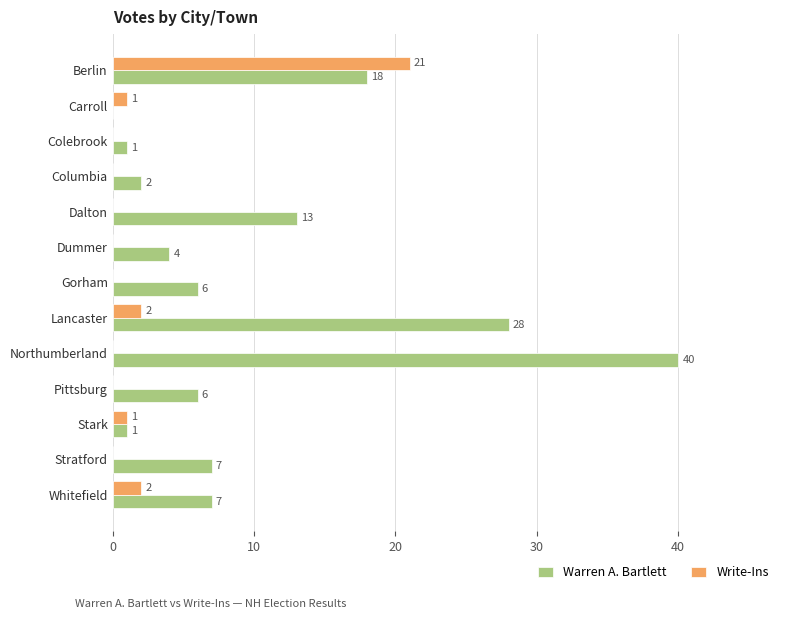

True or false: Warren A. Bartlett has a value of -19 at Carroll.

False